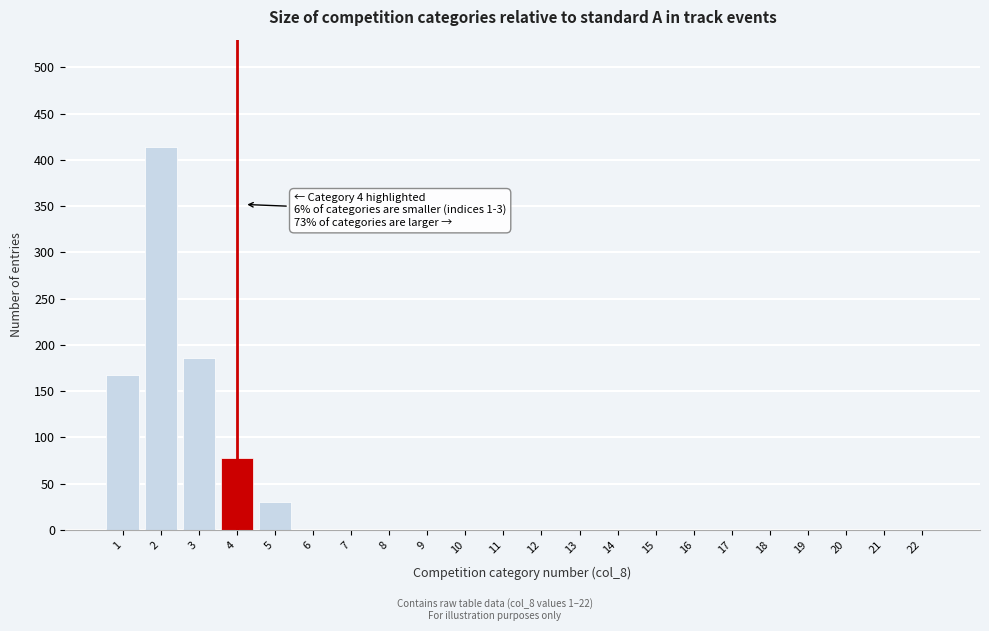

Reading left to right, transcribe all the data shown in this chart.

1=167	2=414	3=186	4=78	5=30	6=0	7=0	8=0	9=0	10=0	11=0	12=0	13=0	14=0	15=0	16=0	17=0	18=0	19=0	20=0	21=0	22=0